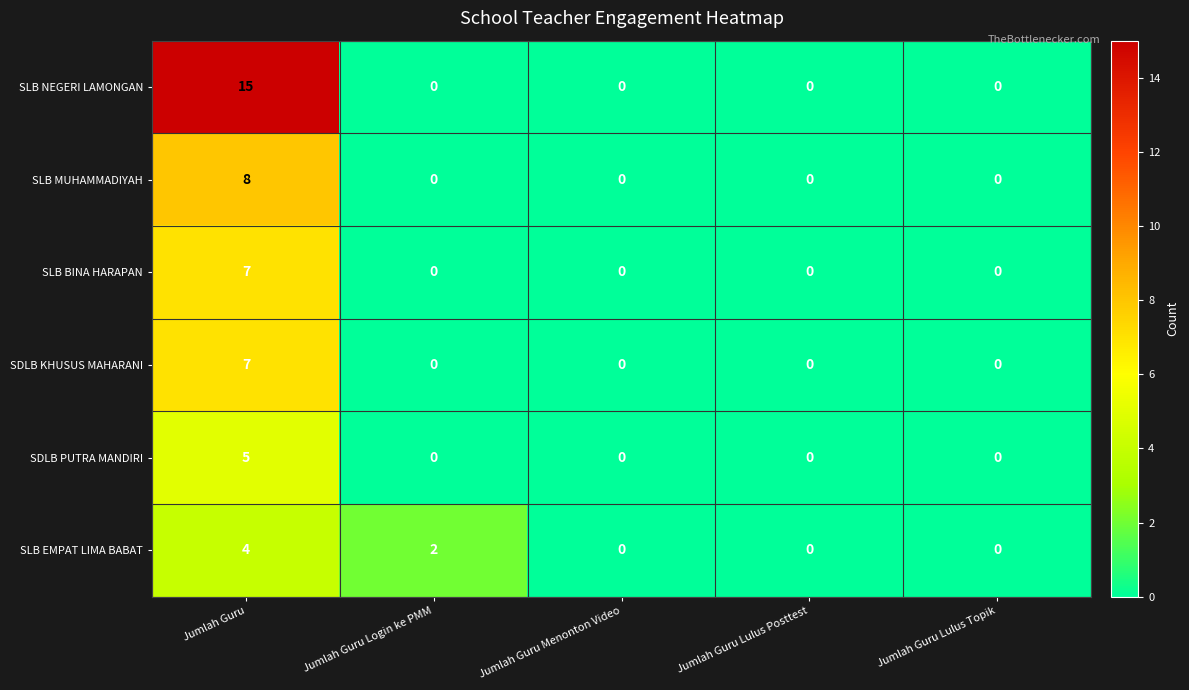

Reading right to left, extract all data points from this chart.

SLB NEGERI LAMONGAN: Jumlah Guru Lulus Topik=0	Jumlah Guru Lulus Posttest=0	Jumlah Guru Menonton Video=0	Jumlah Guru Login ke PMM=0	Jumlah Guru=15
SLB MUHAMMADIYAH: Jumlah Guru Lulus Topik=0	Jumlah Guru Lulus Posttest=0	Jumlah Guru Menonton Video=0	Jumlah Guru Login ke PMM=0	Jumlah Guru=8
SLB BINA HARAPAN: Jumlah Guru Lulus Topik=0	Jumlah Guru Lulus Posttest=0	Jumlah Guru Menonton Video=0	Jumlah Guru Login ke PMM=0	Jumlah Guru=7
SDLB KHUSUS MAHARANI: Jumlah Guru Lulus Topik=0	Jumlah Guru Lulus Posttest=0	Jumlah Guru Menonton Video=0	Jumlah Guru Login ke PMM=0	Jumlah Guru=7
SDLB PUTRA MANDIRI: Jumlah Guru Lulus Topik=0	Jumlah Guru Lulus Posttest=0	Jumlah Guru Menonton Video=0	Jumlah Guru Login ke PMM=0	Jumlah Guru=5
SLB EMPAT LIMA BABAT: Jumlah Guru Lulus Topik=0	Jumlah Guru Lulus Posttest=0	Jumlah Guru Menonton Video=0	Jumlah Guru Login ke PMM=2	Jumlah Guru=4